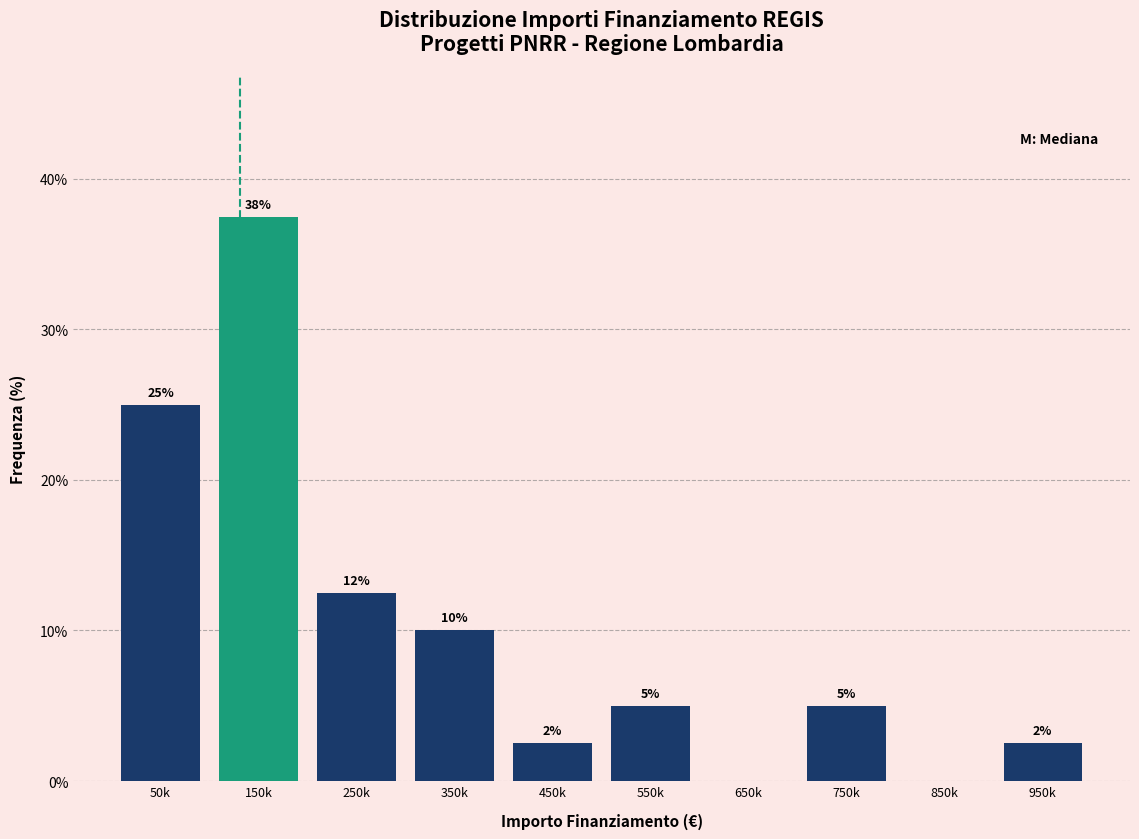

At which category does the chart reach its peak across all series?

150k